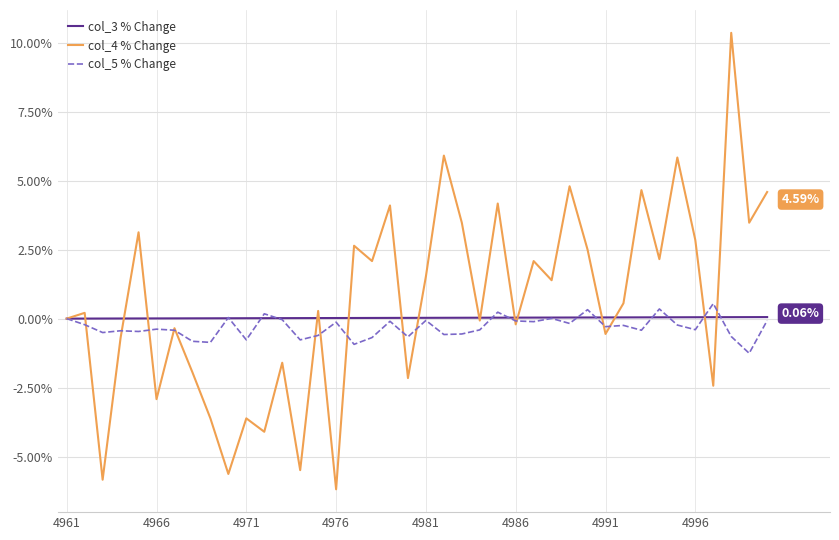

Which series has the largest range (max minus min)?

col_4 % Change